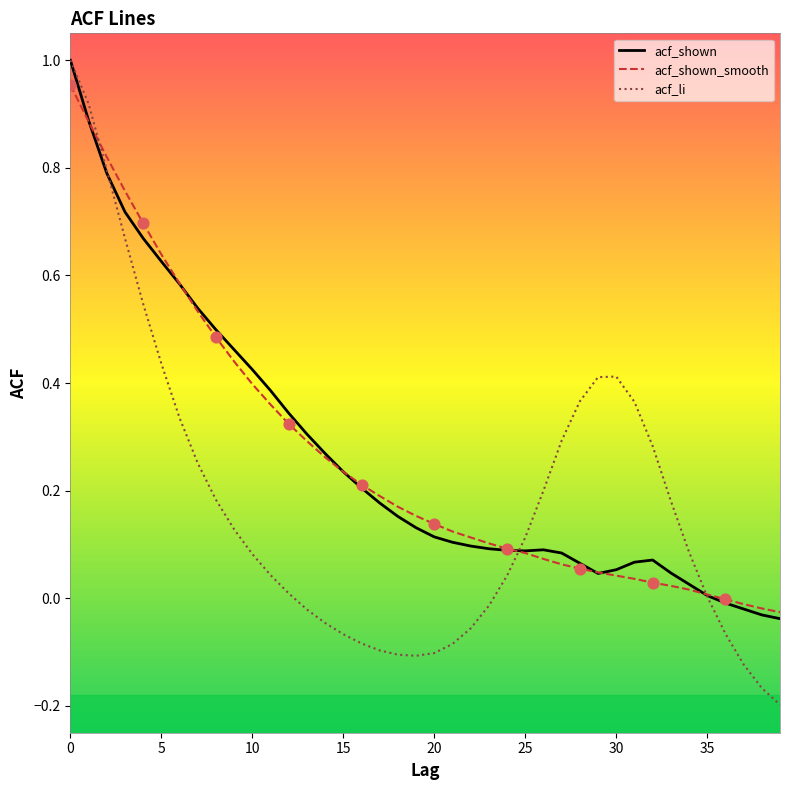

Which series has the largest range (max minus min)?

acf_li